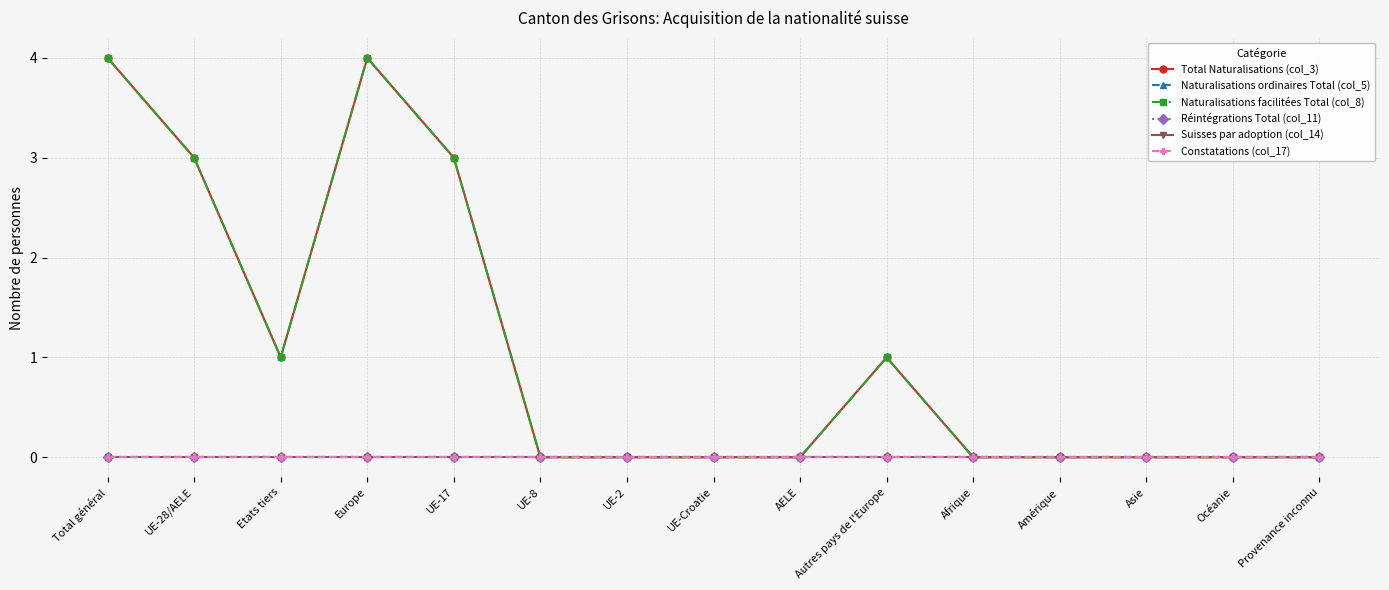

Does the chart have visible grid lines?

Yes